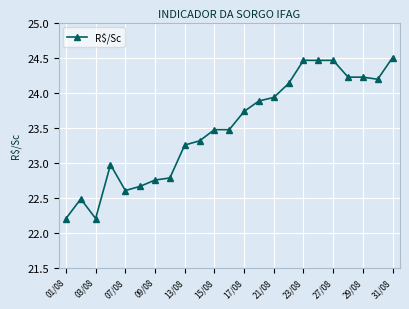

What is the minimum value shown in the chart?

22.2